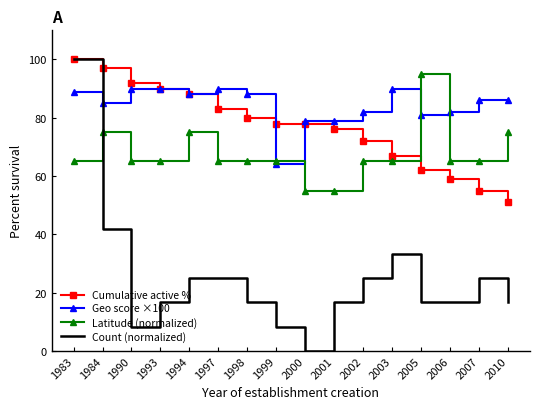

The Count (normalized) series shows 16.7 at 2005. True or false?

True